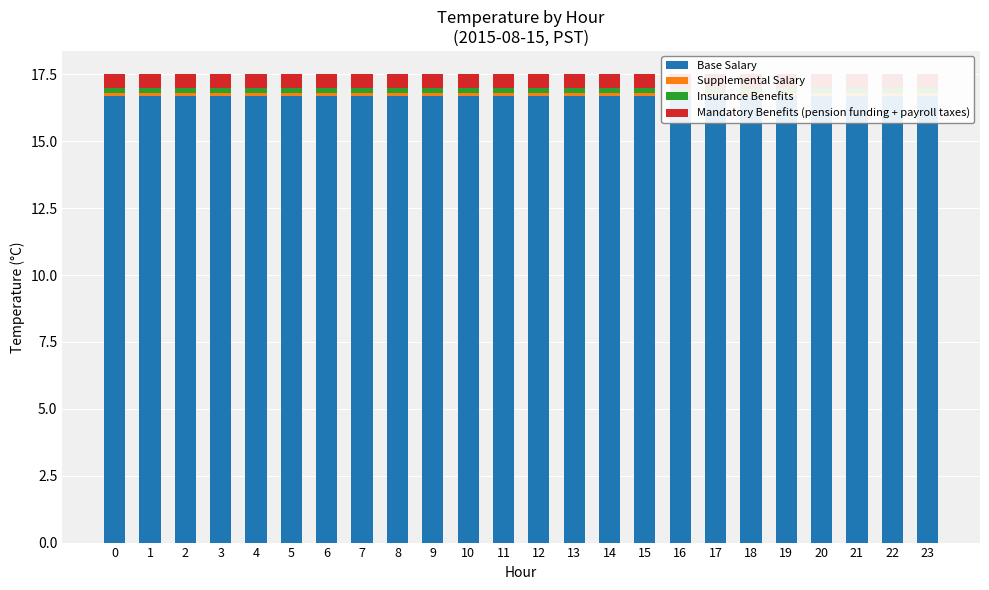

How many groups of bars are there?

24